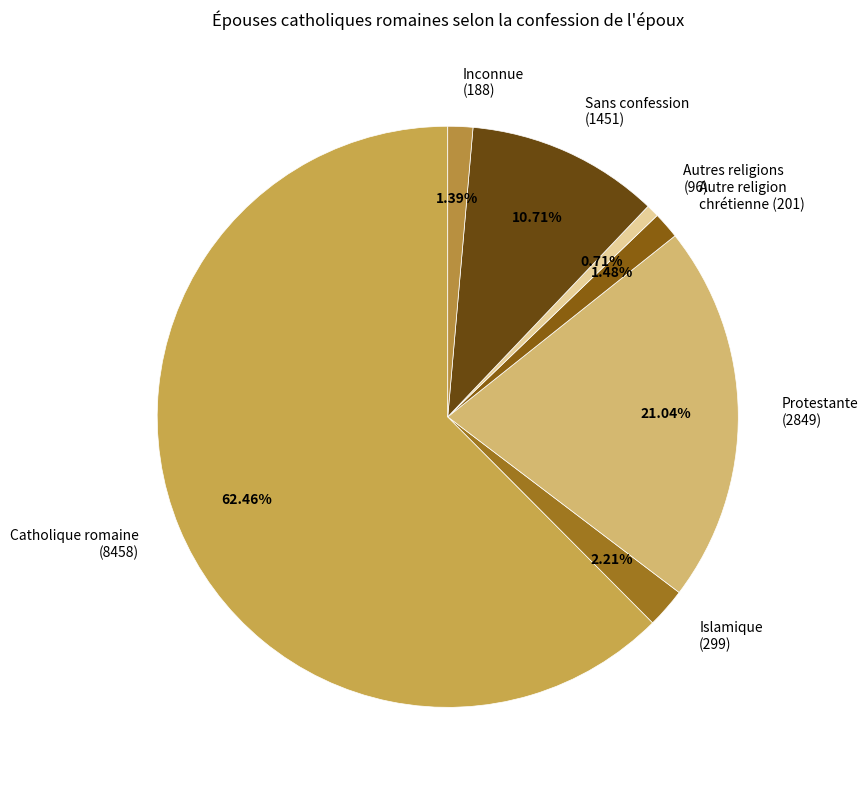

Is the sum of Inconnue (188) and Protestante (2849) greater than half?

No